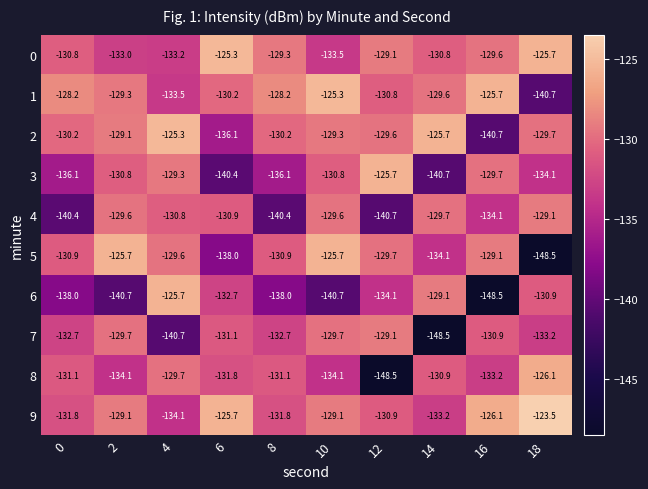

How many data points does each series have?

10